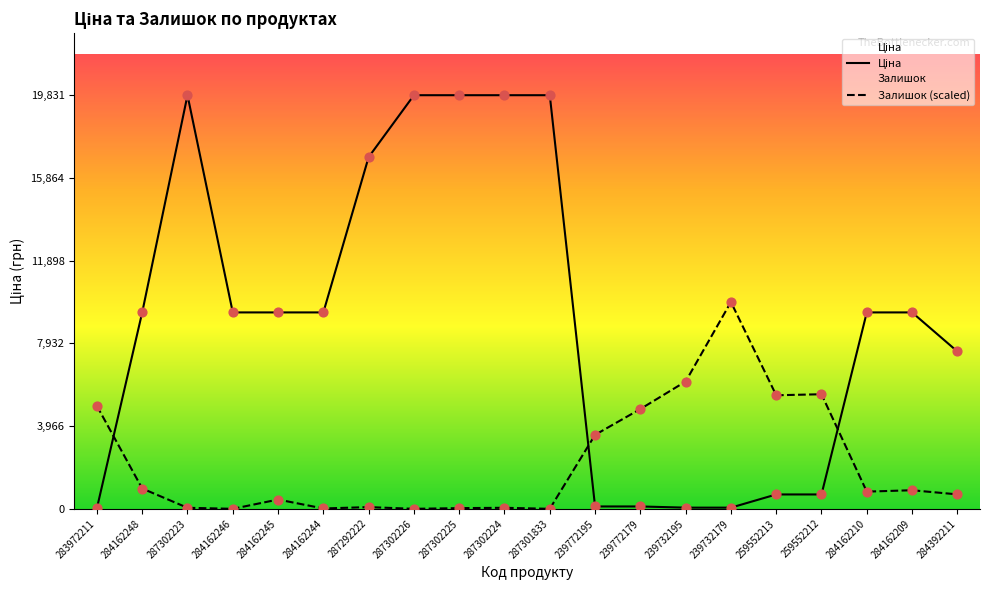

Which series reaches the minimum Y coordinate?

Залишок